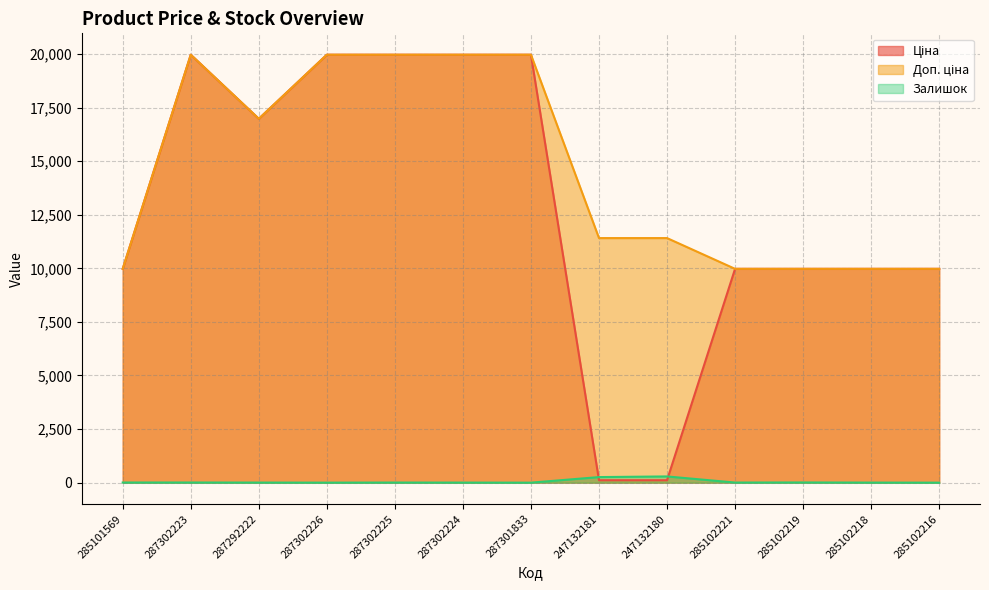

At which category does Доп. ціна reach its first local valley?

287292222